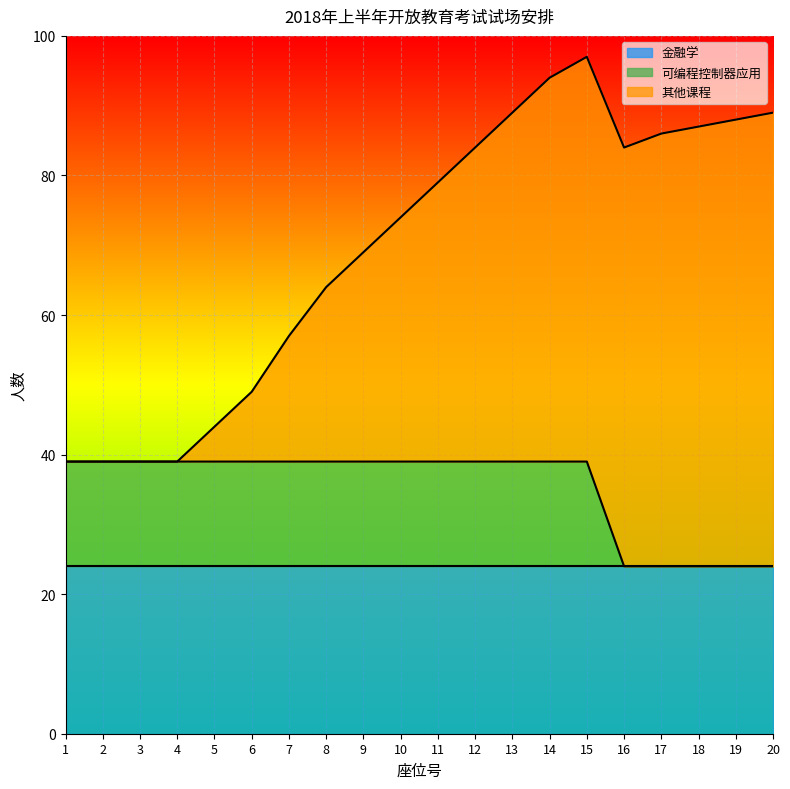

Which series has the widest spread of values?

其他课程